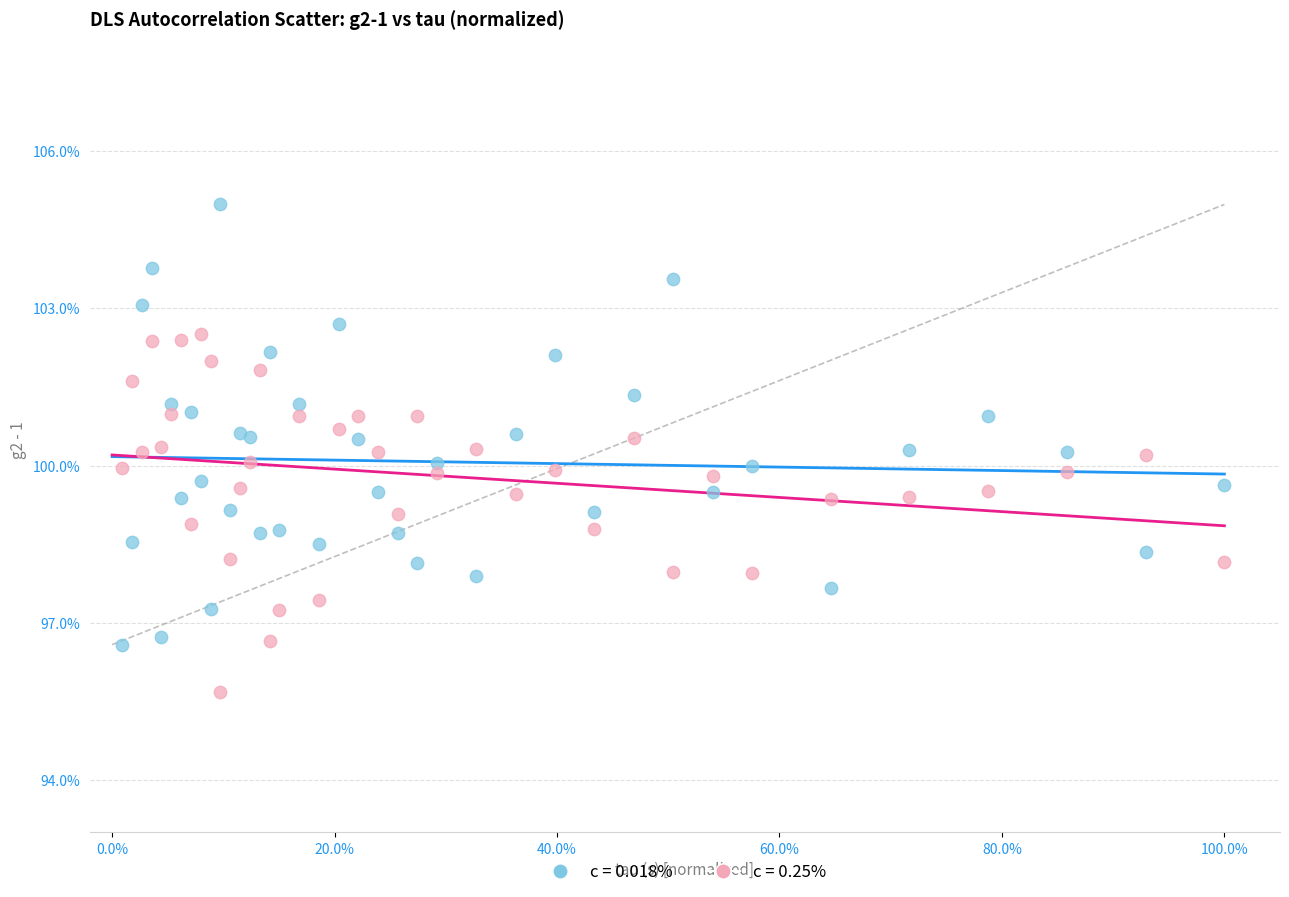

What are all the series names shown in the legend?

c = 0.018%, c = 0.25%